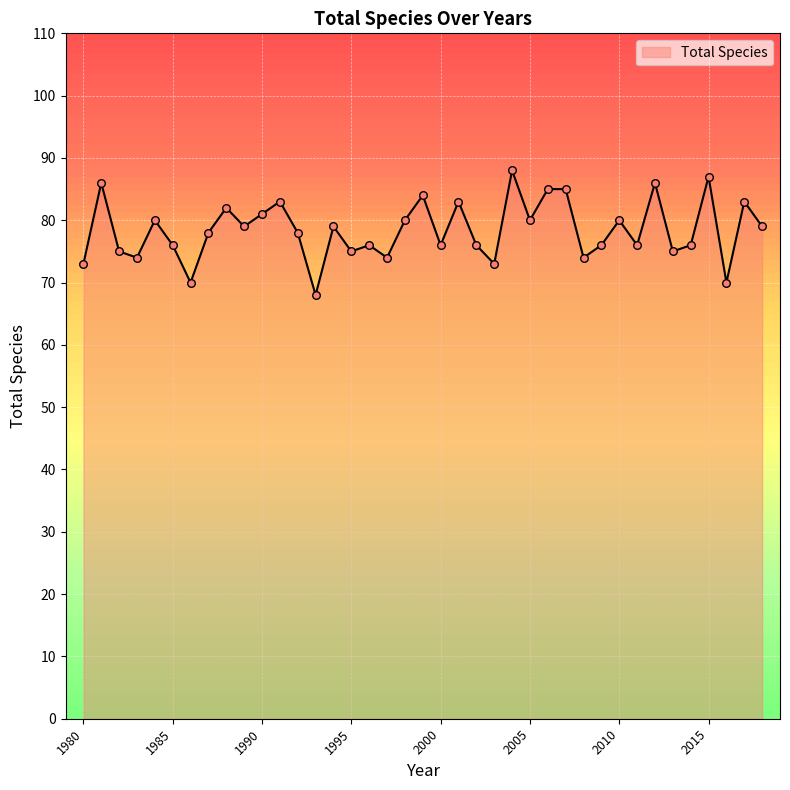

What is the maximum value shown in the chart?

88